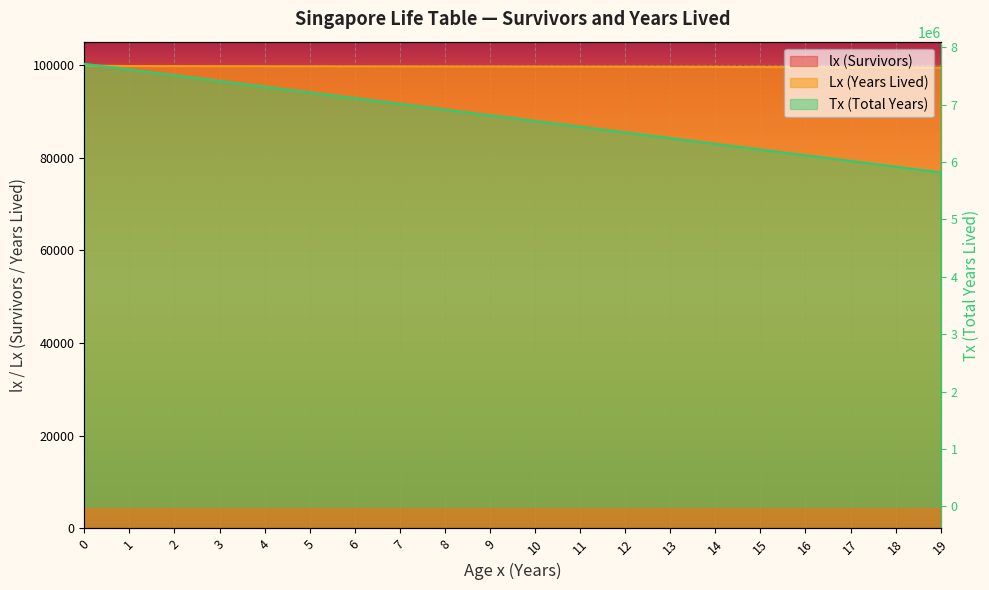

What is the sum of the Tx (Total Years) values at 2 and 17?

13529191